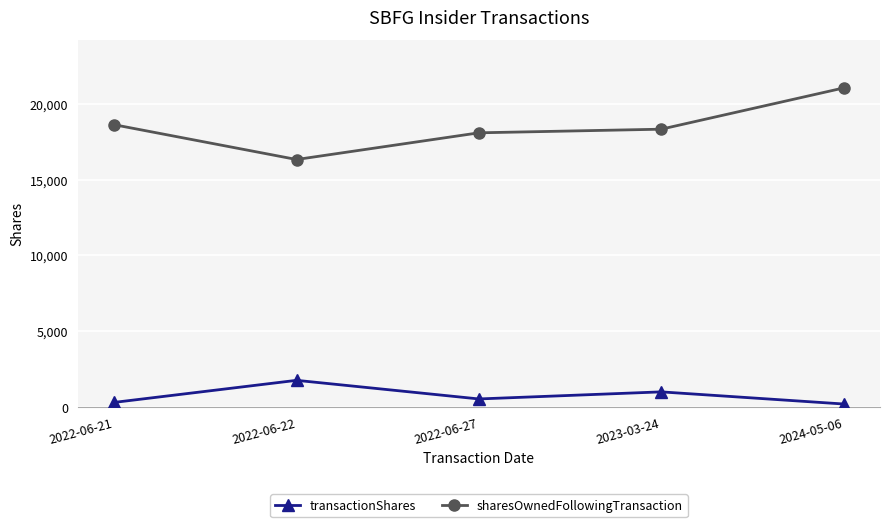

True or false: transactionShares has more than 0 interior local peaks.

True